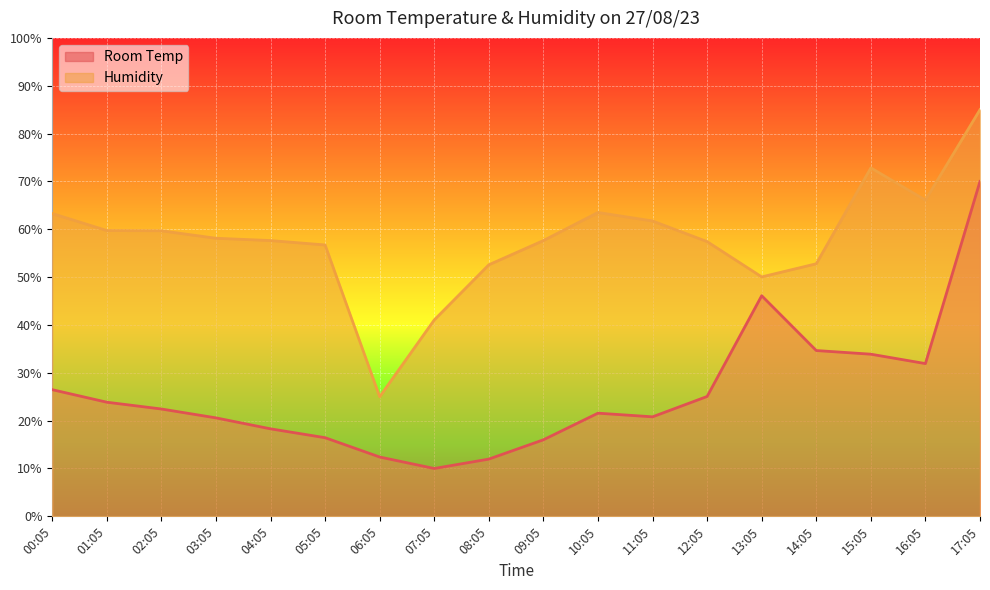

Is the value of Room Temp at 08:05 greater than the value of Humidity at 01:05?

No